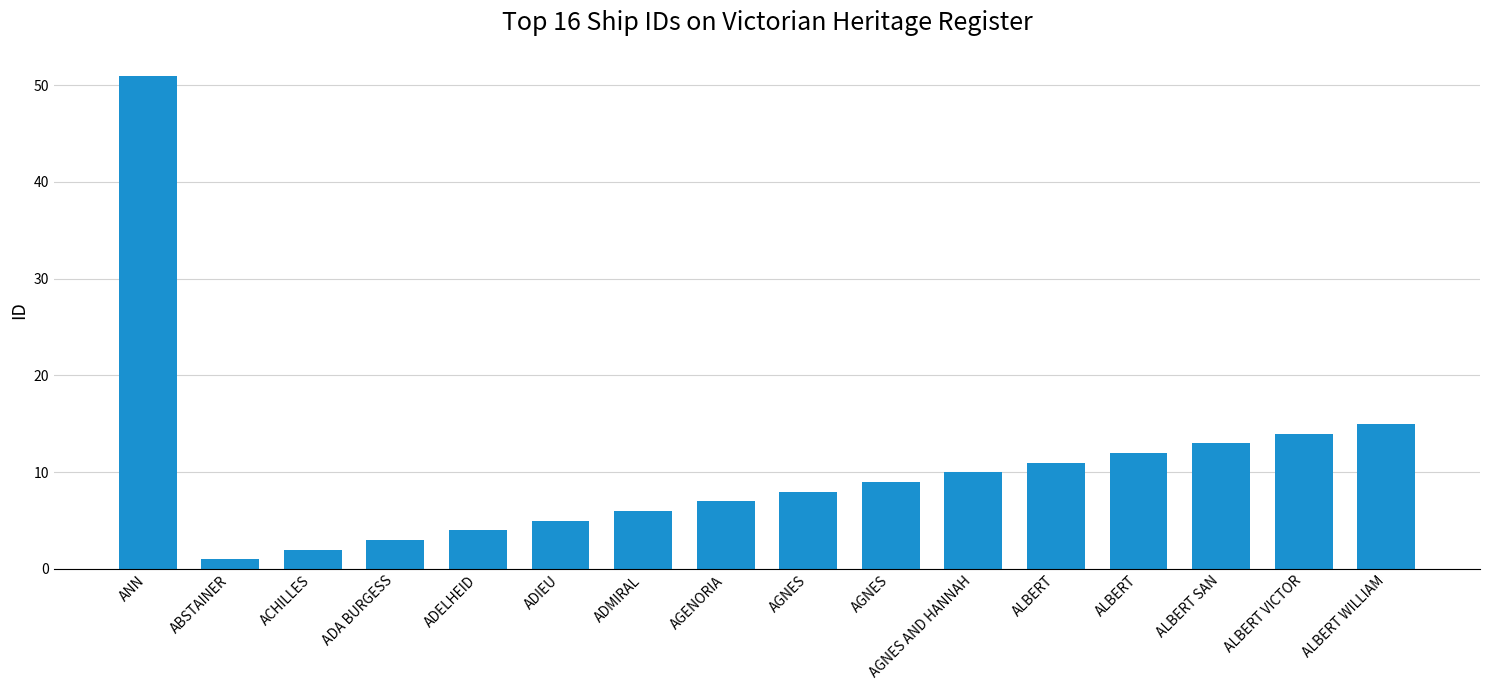

True or false: the data shows 6 at ADELHEID.

False